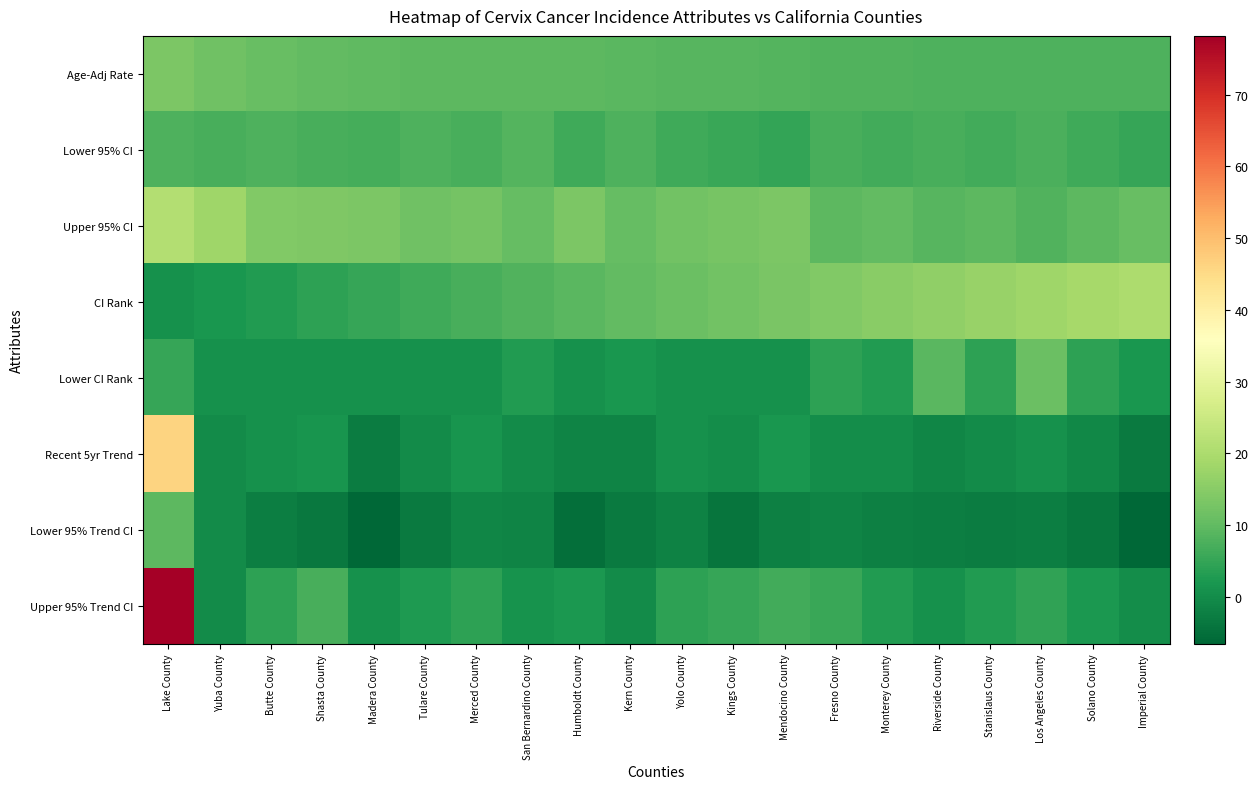

How many series are shown in this chart?

8